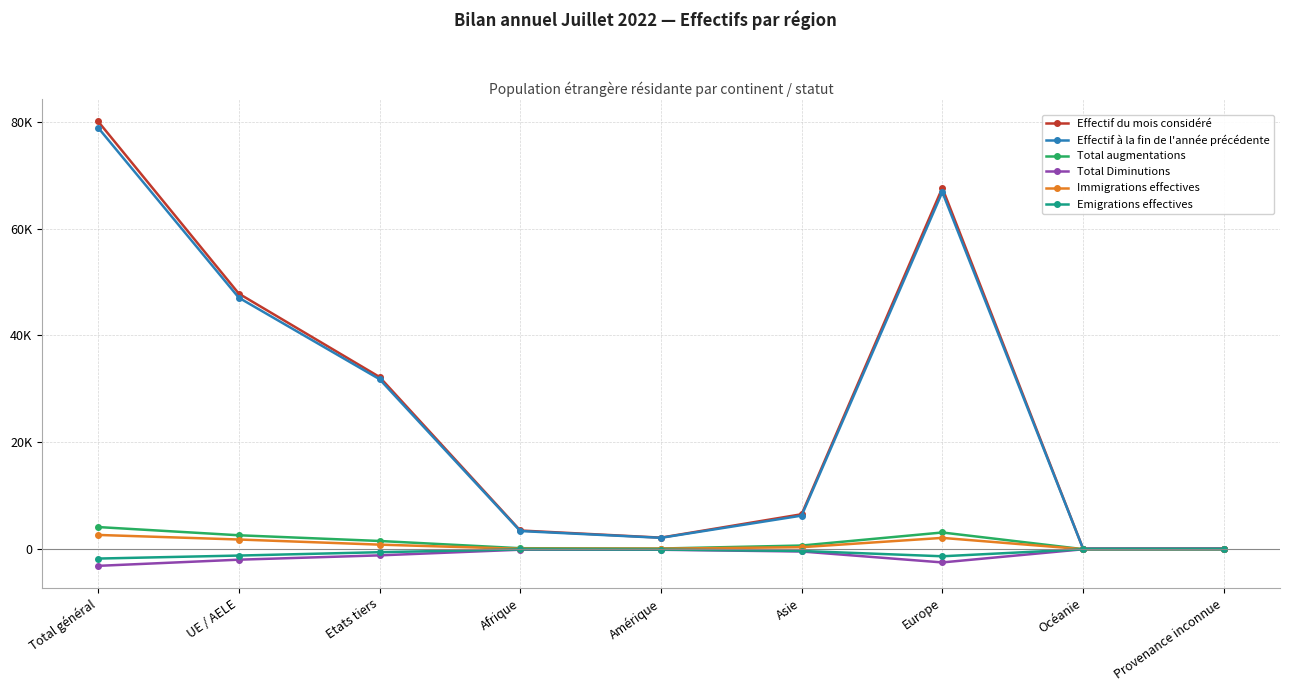

What position from the left is Provenance inconnue?

9